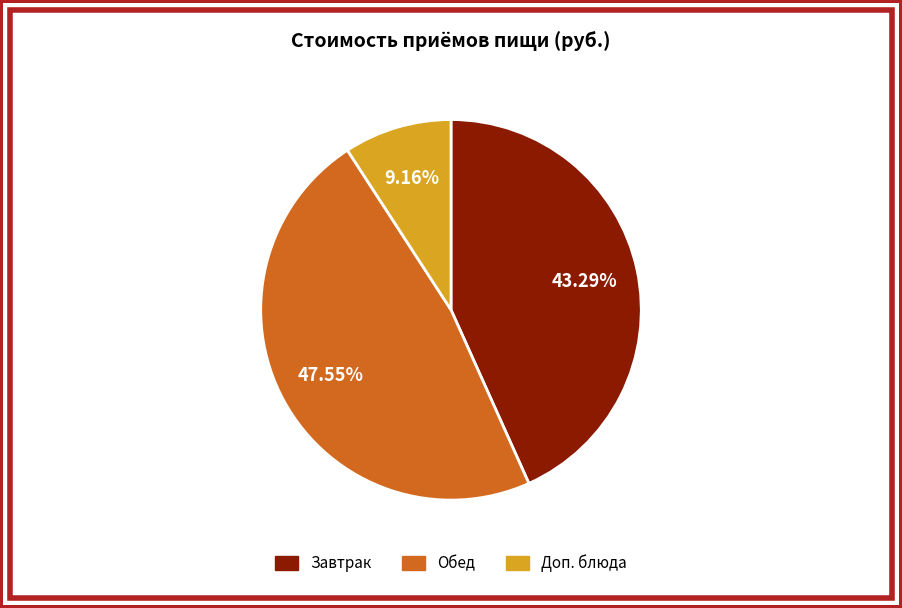

How many segments does this pie chart have?

3